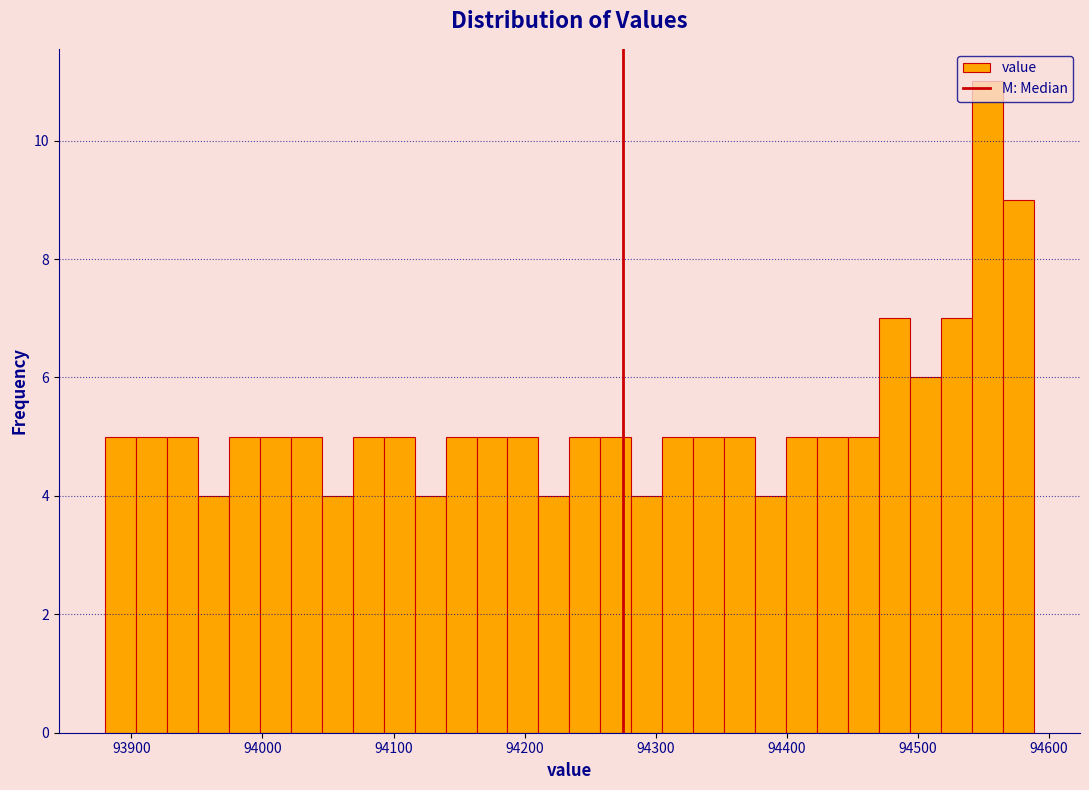

Around what value on the x-axis is the tallest bar? Give the approximate position of its centre, as read against the axis.

94550